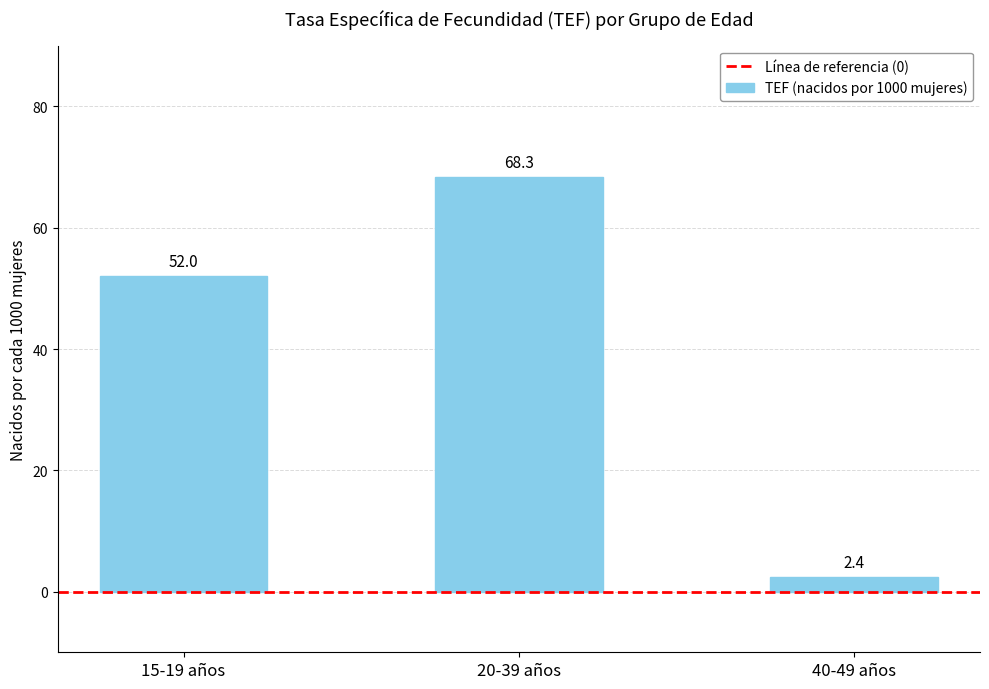

What is the change in value from 15-19 años to 40-49 años?

-49.6